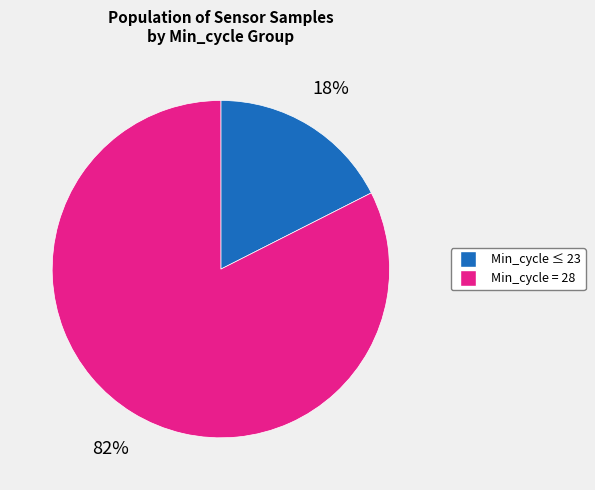

Is there a majority slice in this chart?

Yes